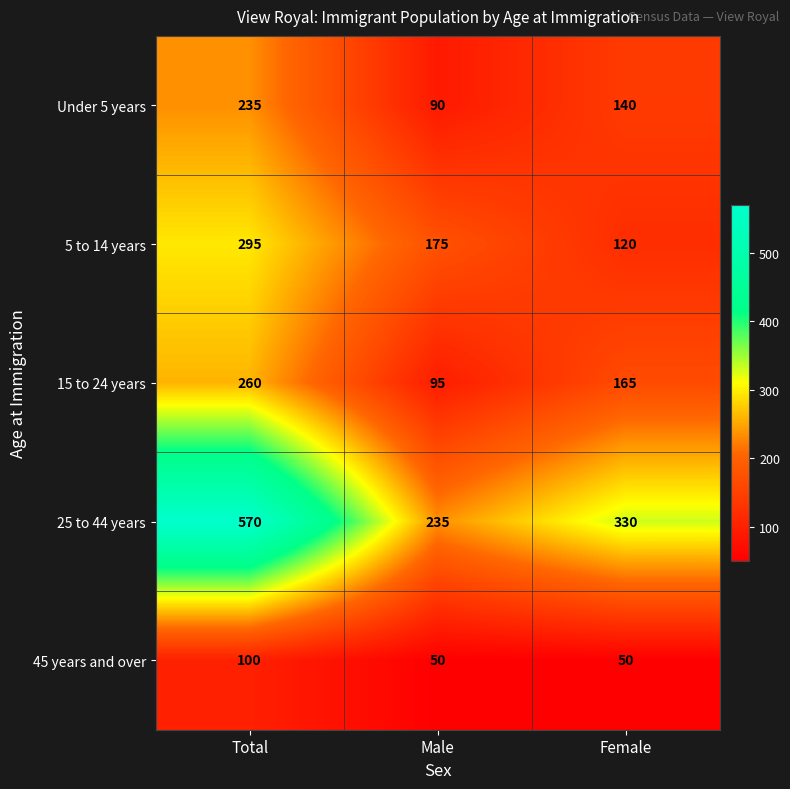

What is the sum of the 45 years and over values at Female and Male?

100